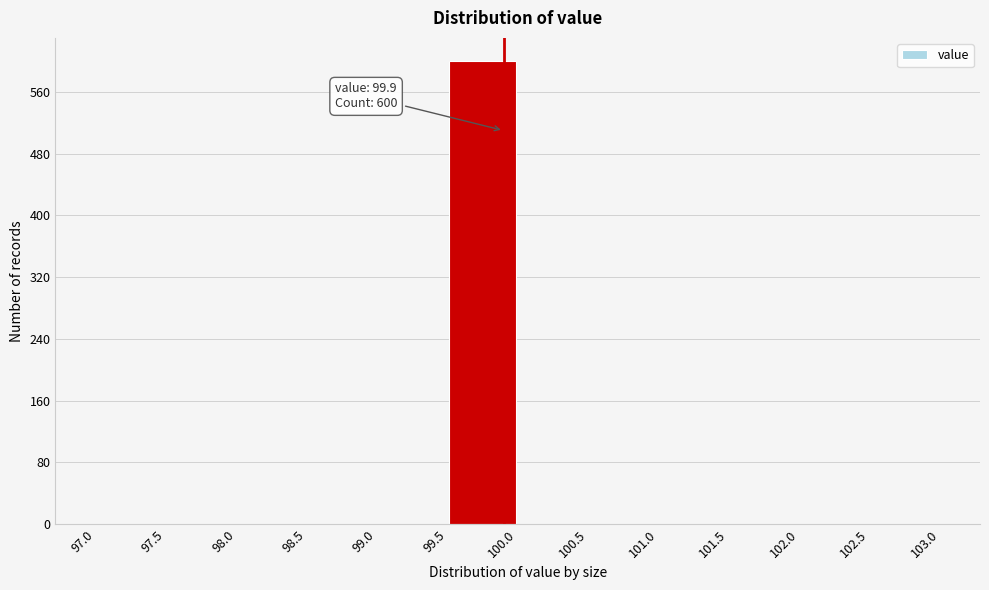

Over which range of the x-axis is the bar tallest?

99.5 to 100.0